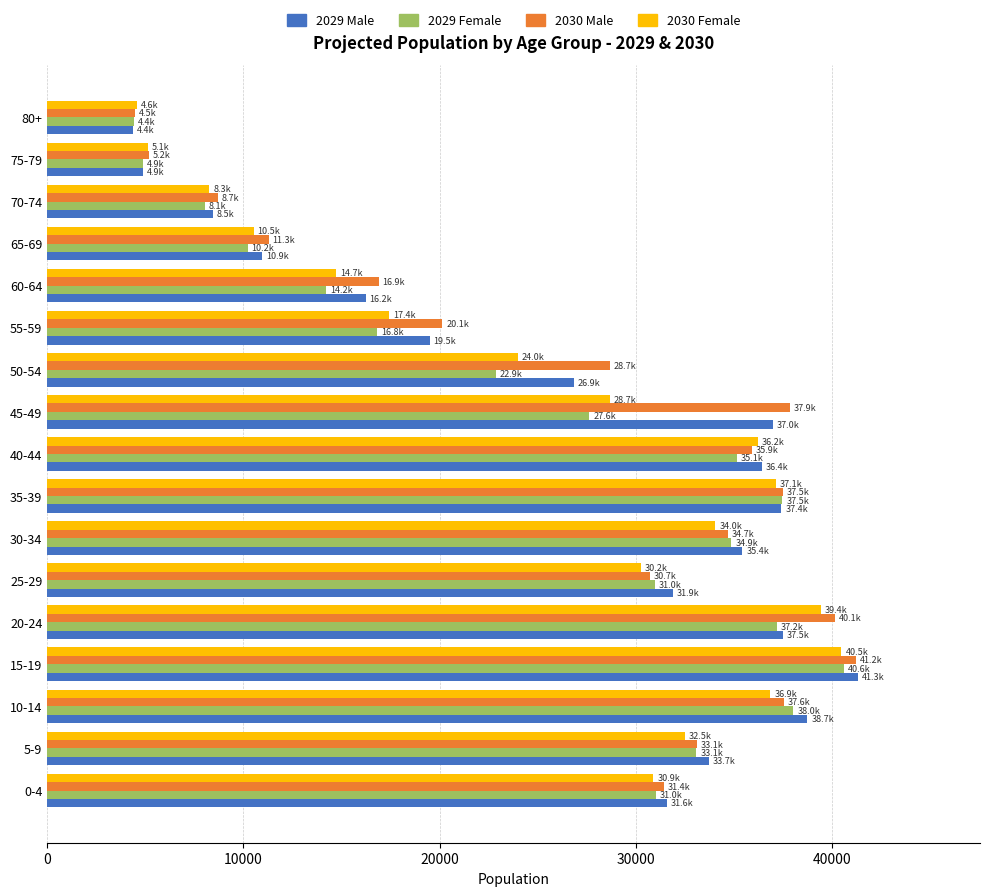

How many values in the 2029 Female series are below 30981?

8